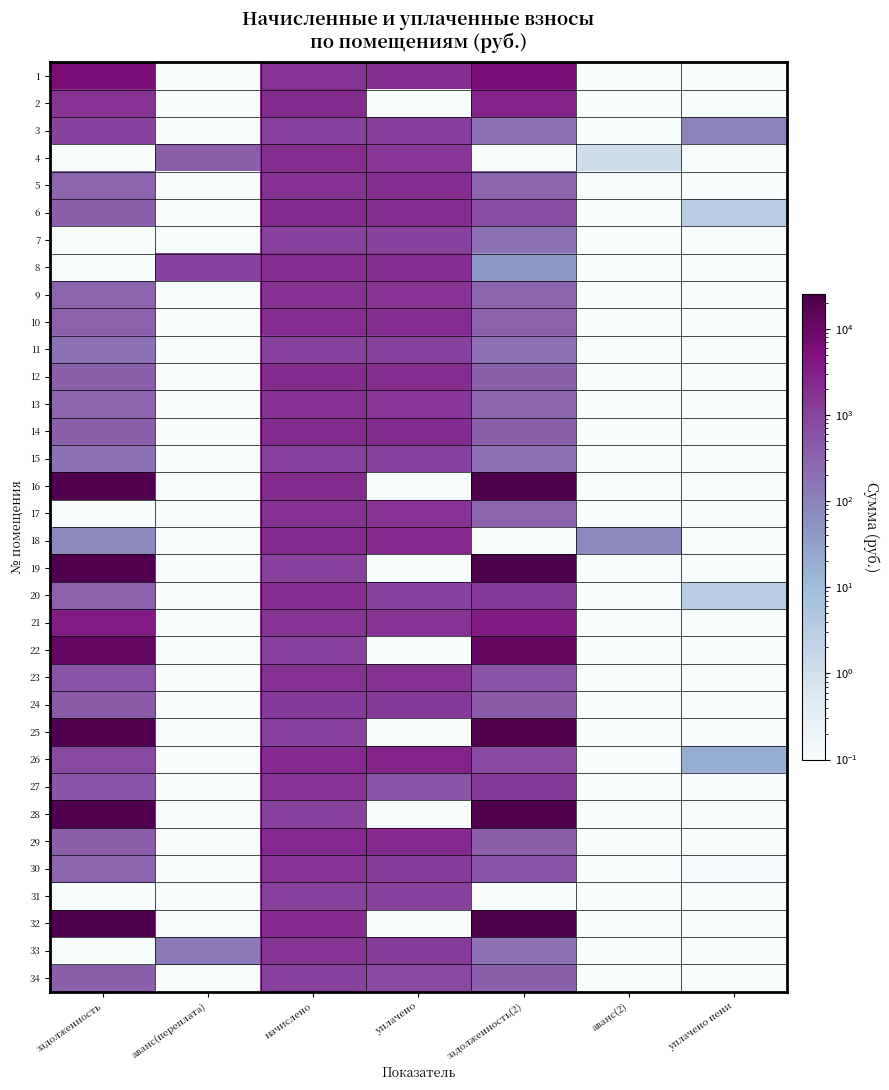

How many series are shown in this chart?

34